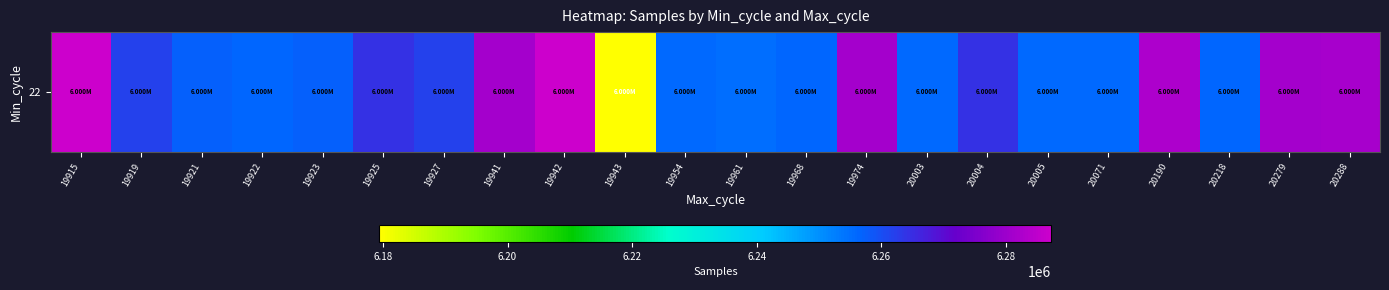

Rank the categories by value from lowest to highest.

19943, 19961, 19954, 20005, 20071, 20003, 19922, 19968, 20218, 19923, 19921, 19919, 19927, 19925, 20004, 19941, 19974, 20279, 20288, 20190, 19942, 19915